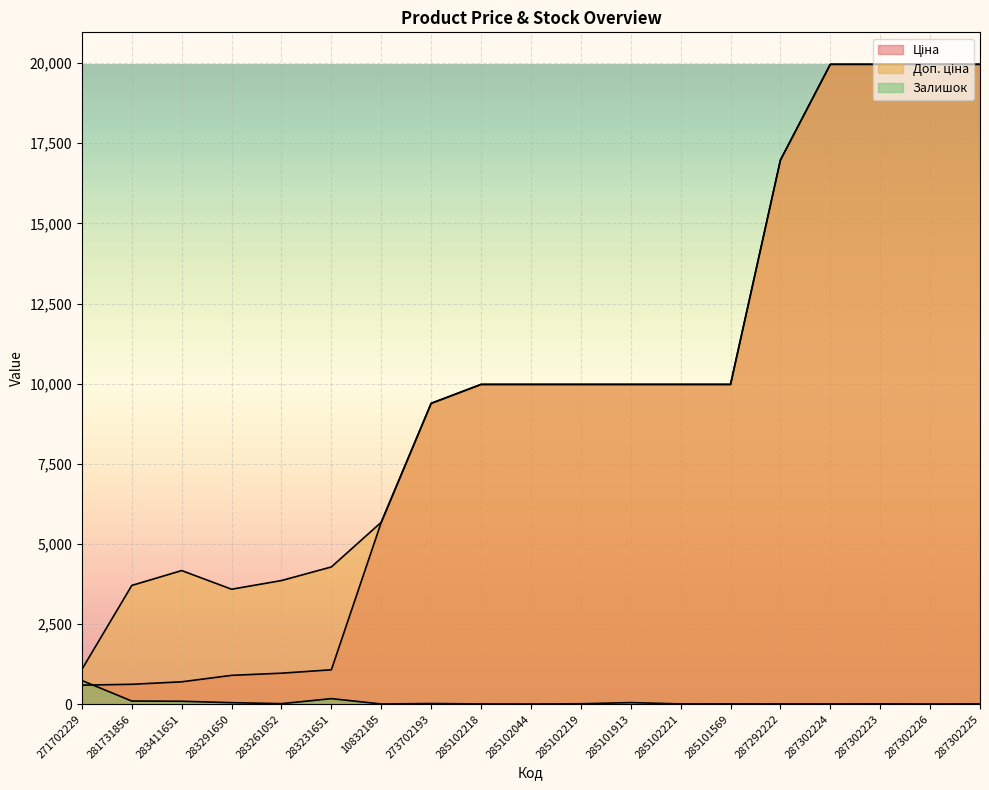

Is it true that Залишок equals 25.1 at 273702193?

False